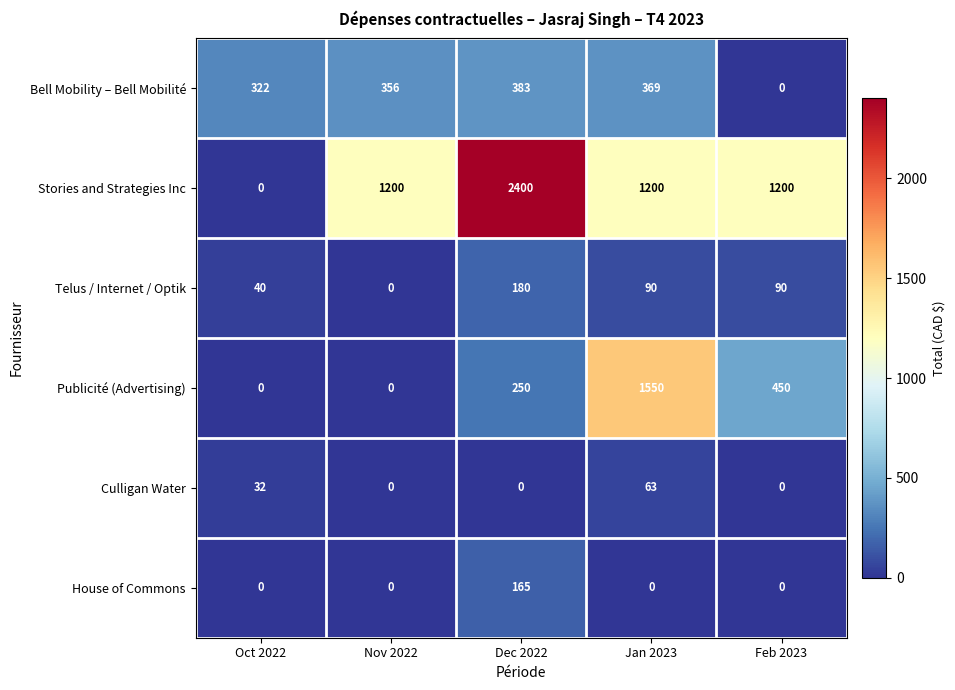

How many series are shown in this chart?

6